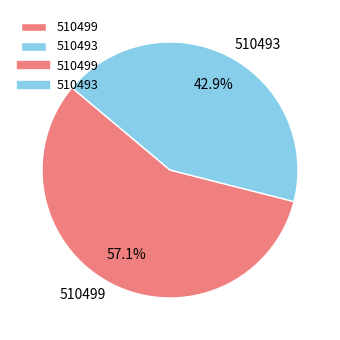

Rank the categories by value from highest to lowest.

510499, 510493